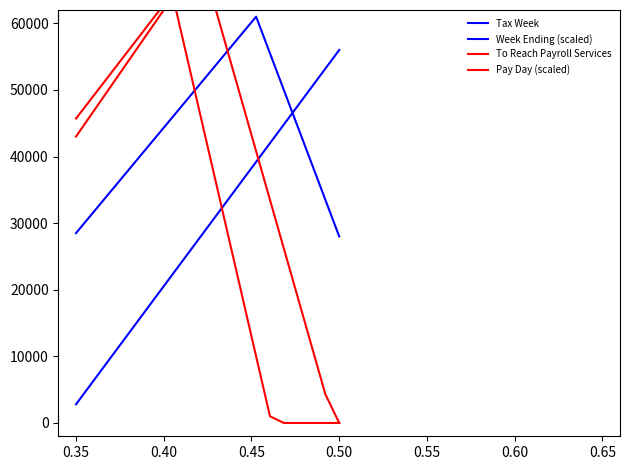

How many interior local peaks does the Week Ending (scaled) series have?

1